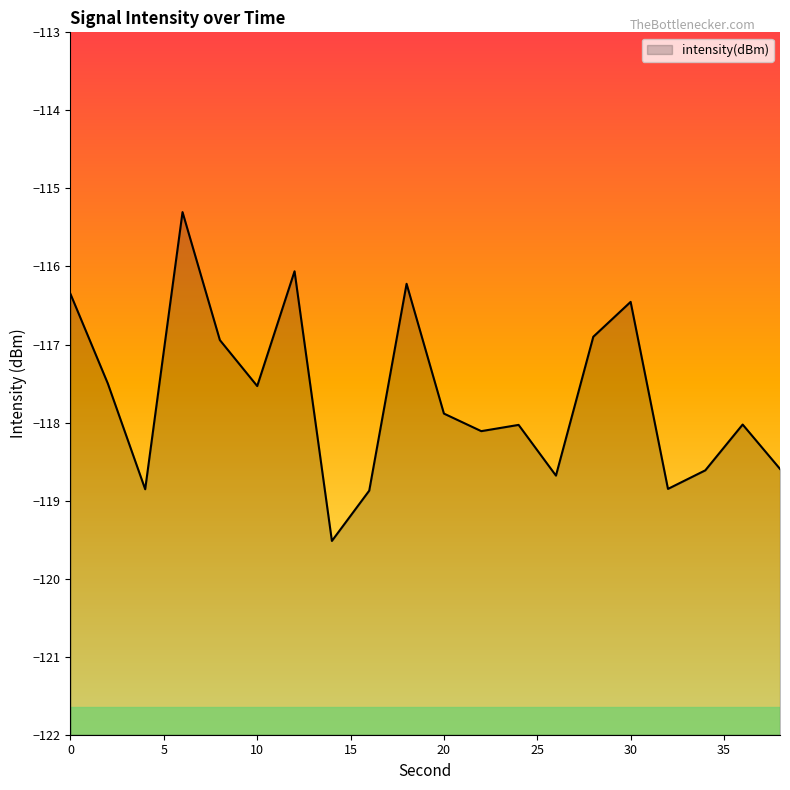

Reading left to right, transcribe all the data shown in this chart.

0=-116.4	2=-117.5	4=-118.9	6=-115.3	8=-116.9	10=-117.5	12=-116.1	14=-119.5	16=-118.9	18=-116.2	20=-117.9	22=-118.1	24=-118.0	26=-118.7	28=-116.9	30=-116.5	32=-118.9	34=-118.6	36=-118.0	38=-118.6